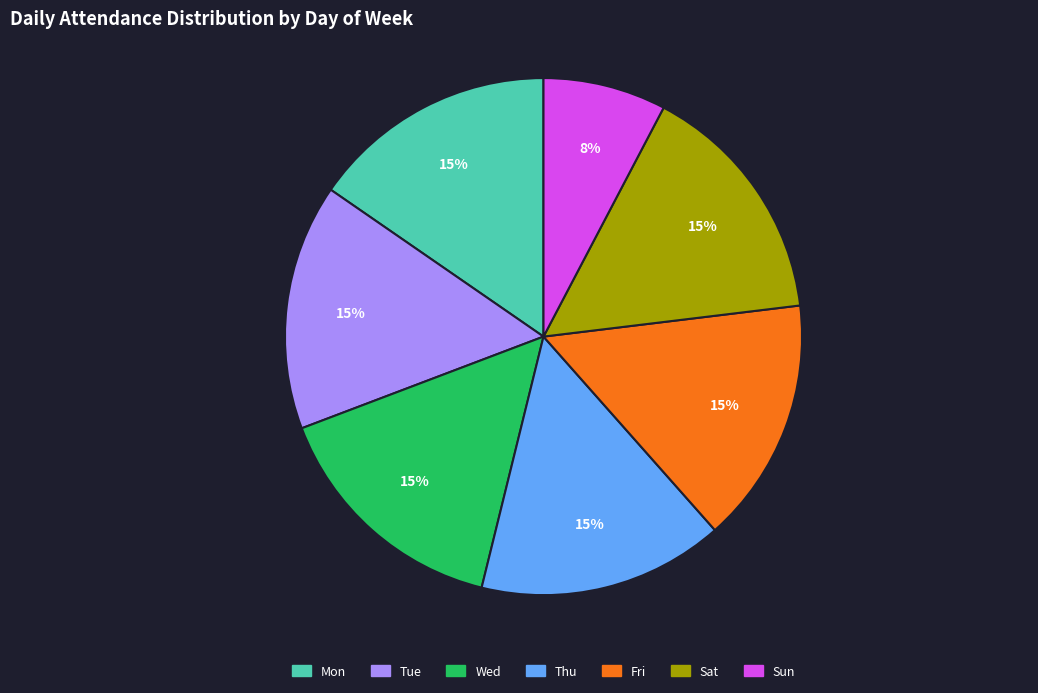

Do Sat and Mon together represent more than half of the pie?

No